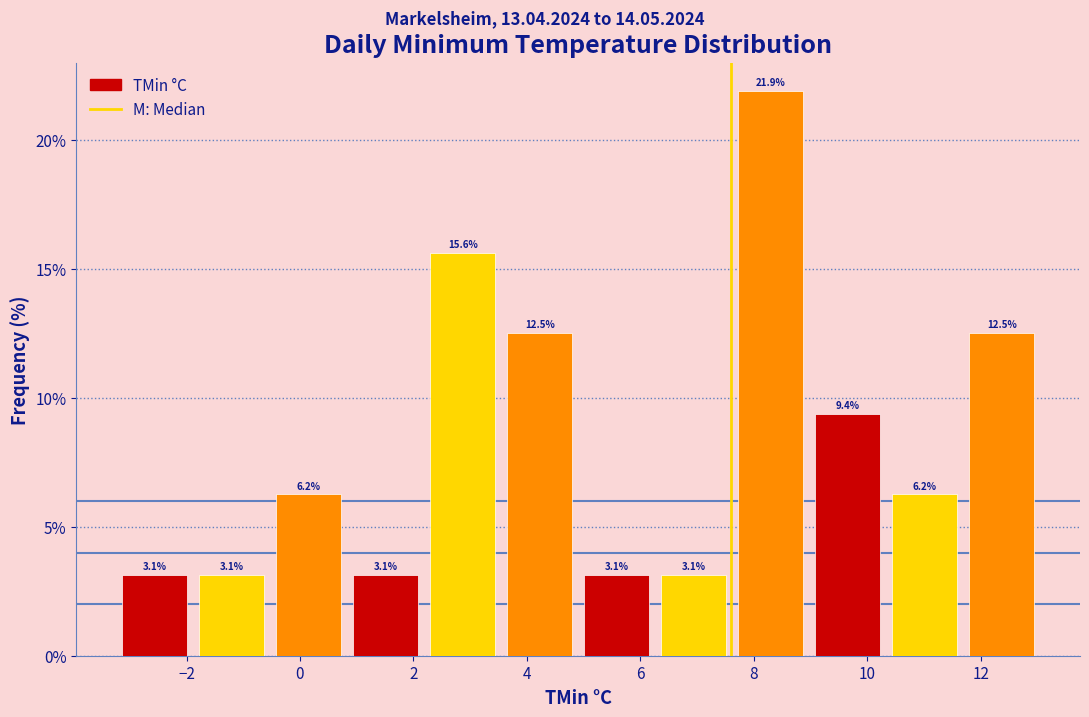

Reading left to right, transcribe this chart: for each bar, give the range it covers on the x-axis and its height. The bar edges are not printed on the chart, so give them approximately, as read against the axis.

-3.2 to -1.8: 3.1
-1.8 to -0.6: 3.1
-0.6 to 0.8: 6.2
0.8 to 2.2: 3.1
2.2 to 3.6: 15.6
3.6 to 5.0: 12.5
5.0 to 6.2: 3.1
6.2 to 7.6: 3.1
7.6 to 9.0: 21.9
9.0 to 10.4: 9.4
10.4 to 11.6: 6.2
11.6 to 13.0: 12.5